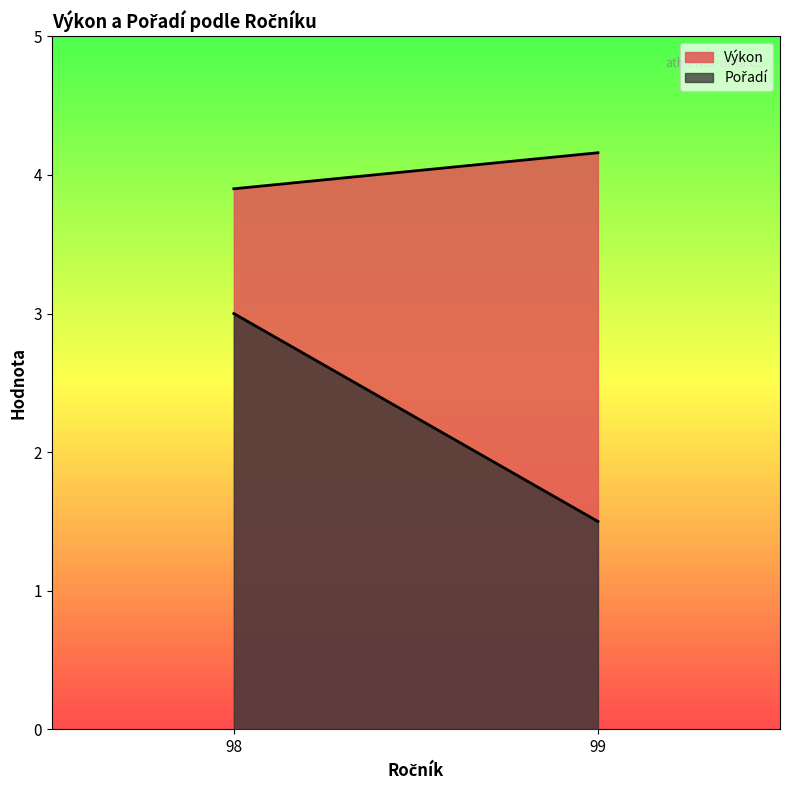

Which category has the lowest value in the Výkon series?

98